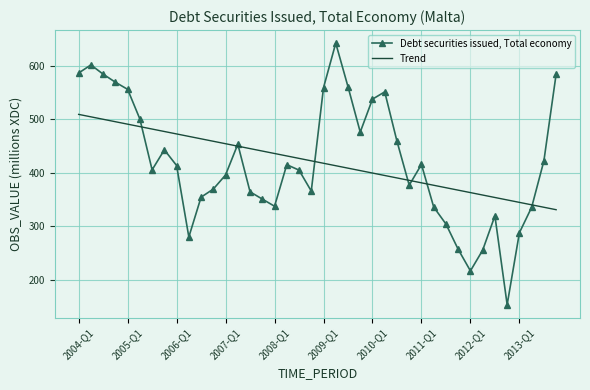

What is the maximum value for Debt securities issued, Total economy?

642.1